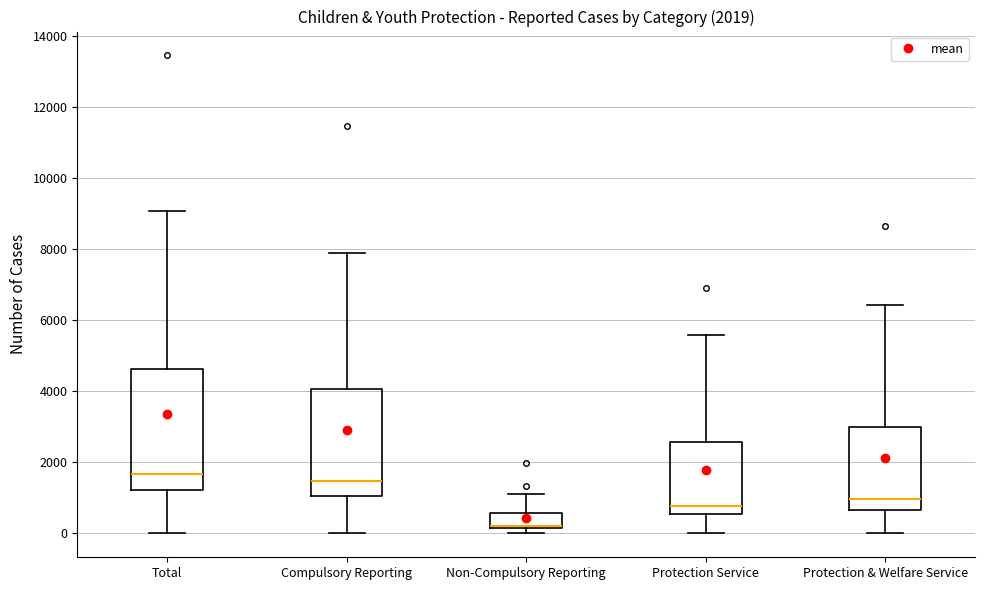

Which box is the tallest, from its lower edge to its upper edge?

Total